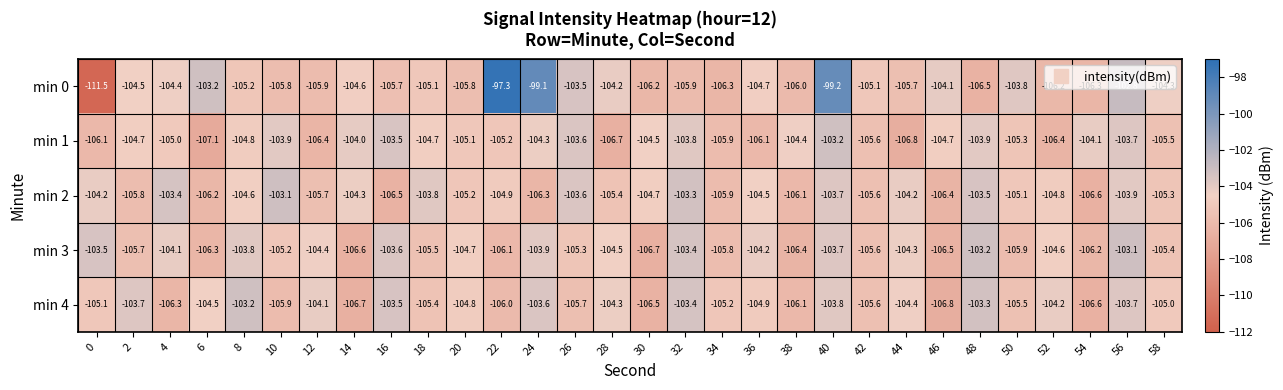

Is it true that min 3 equals -103.7 at 40?

True